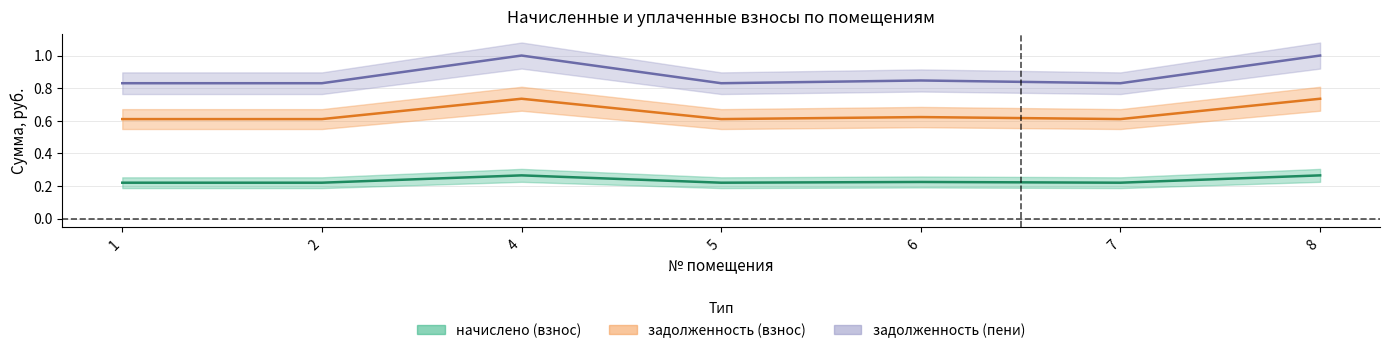

What is the difference between the maximum and minimum values in the задолженность (взнос) series?

0.2